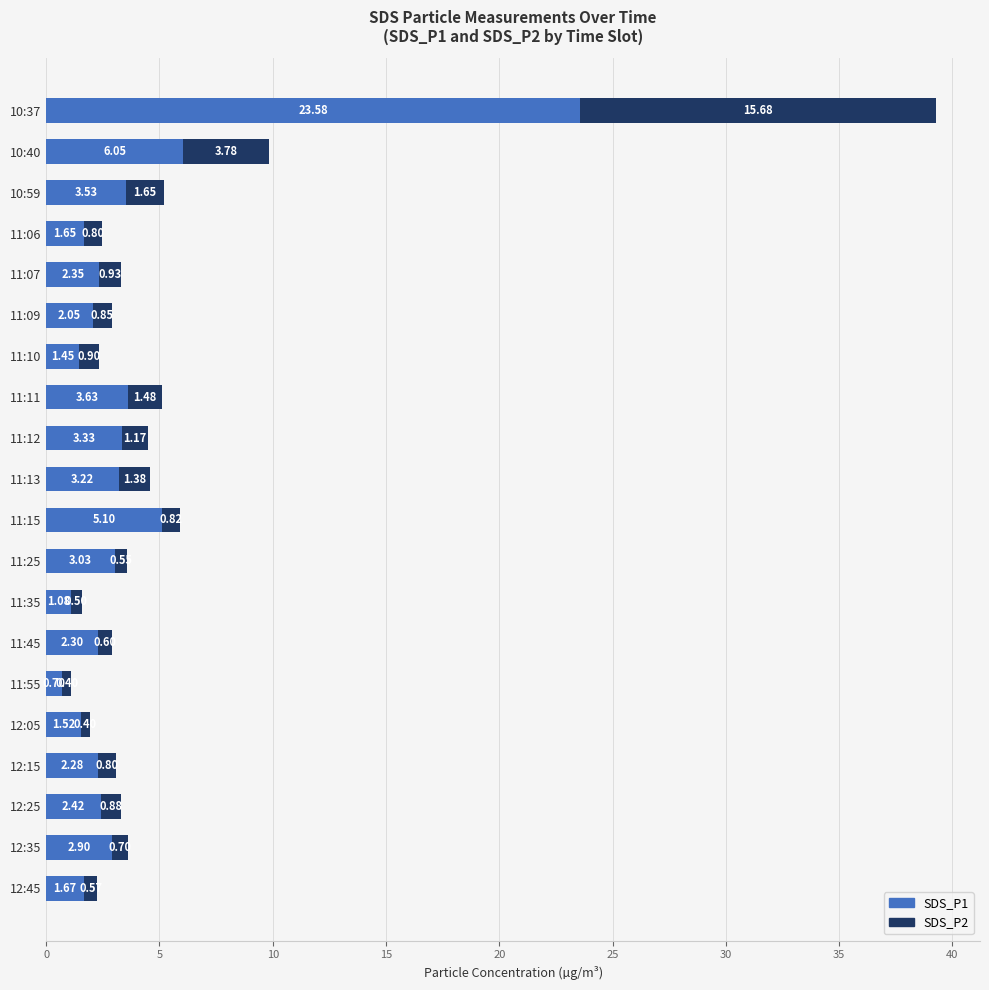

List the labels in order of SDS_P1 value, smallest first.

11:55, 11:35, 11:10, 12:05, 11:06, 12:45, 11:09, 12:15, 11:45, 11:07, 12:25, 12:35, 11:25, 11:13, 11:12, 10:59, 11:11, 11:15, 10:40, 10:37